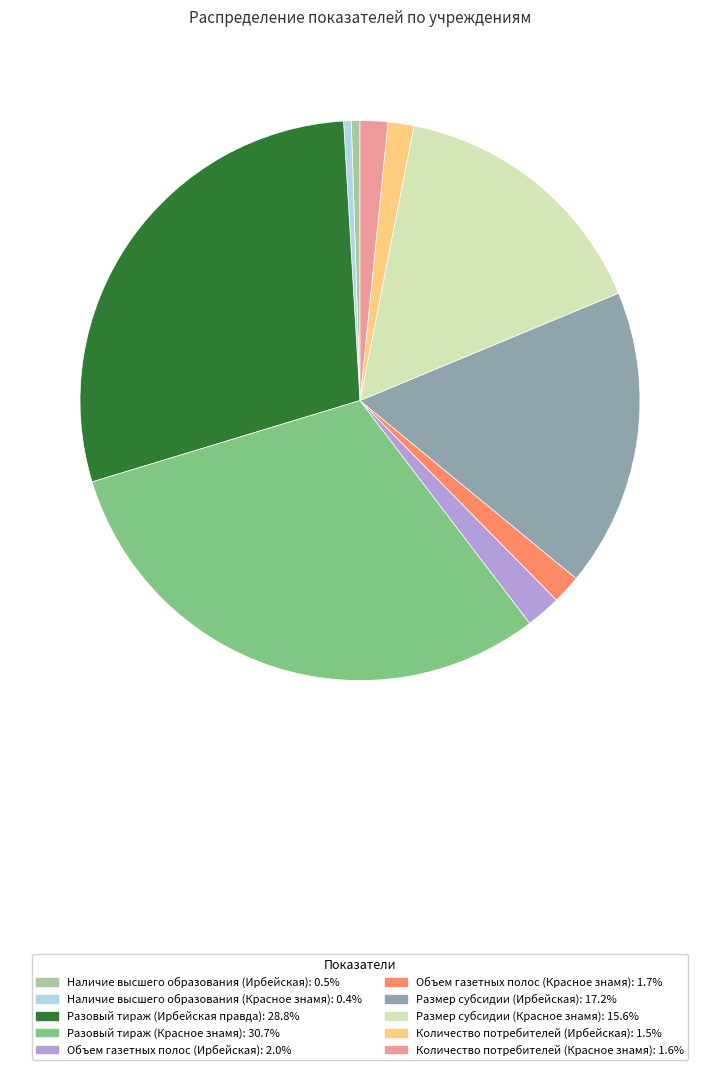

Is there any slice that represents more than half of the pie?

No